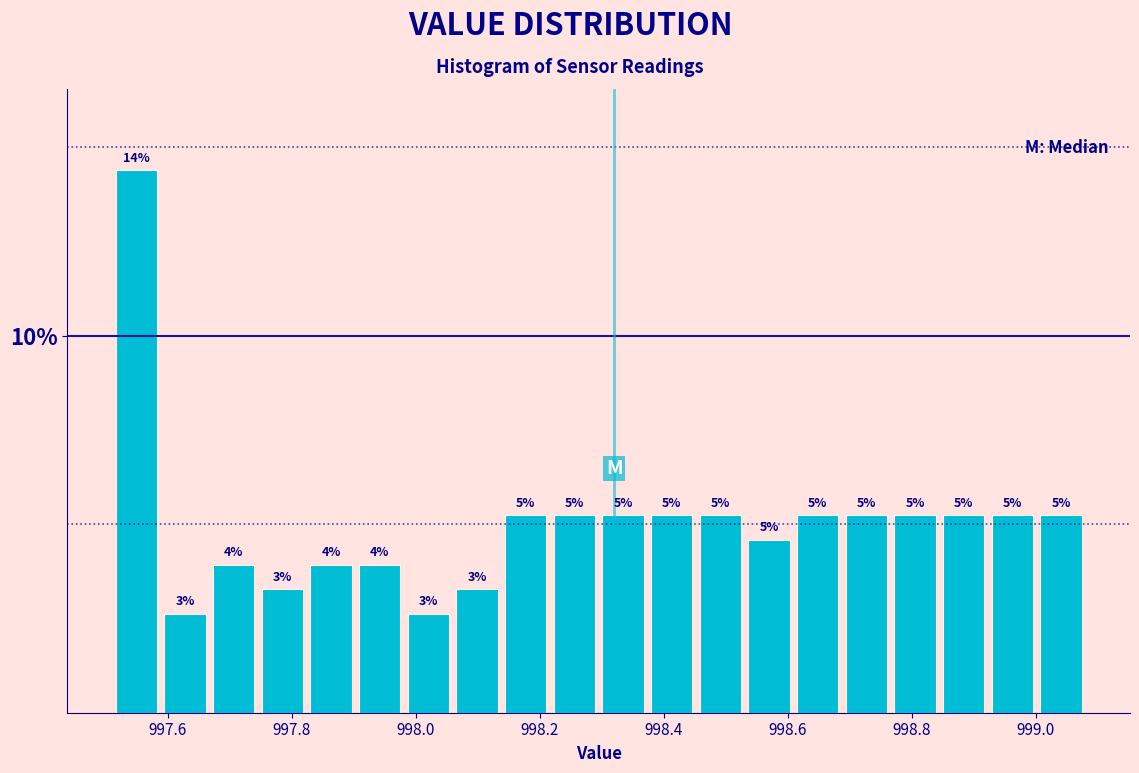

Read against the x-axis, roughly where is the centre of the tallest bar?

997.54